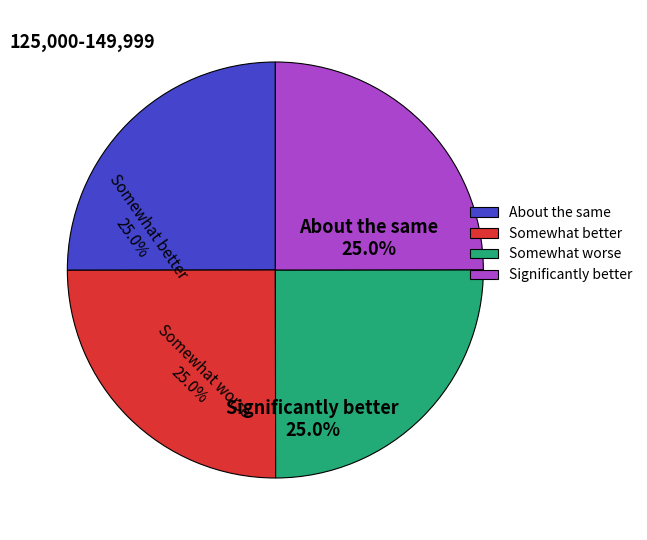

Approximately how many times larger is the value at Somewhat better compared to Somewhat worse?

1.0